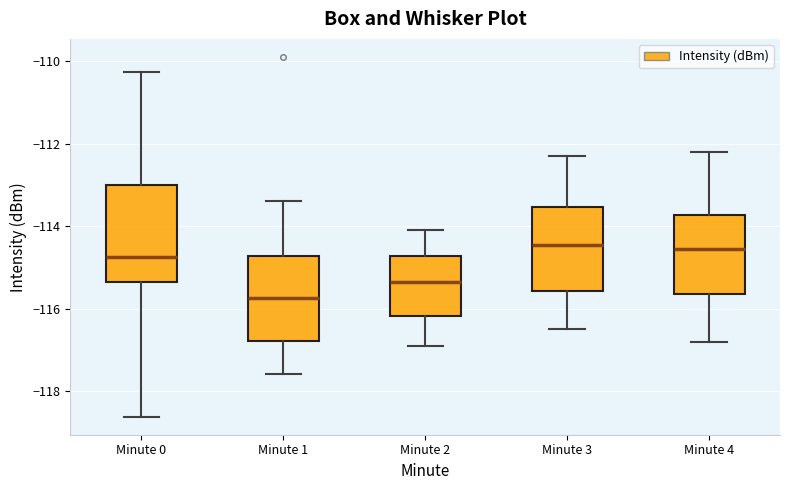

Which box is the tallest, from its lower edge to its upper edge?

Minute 0